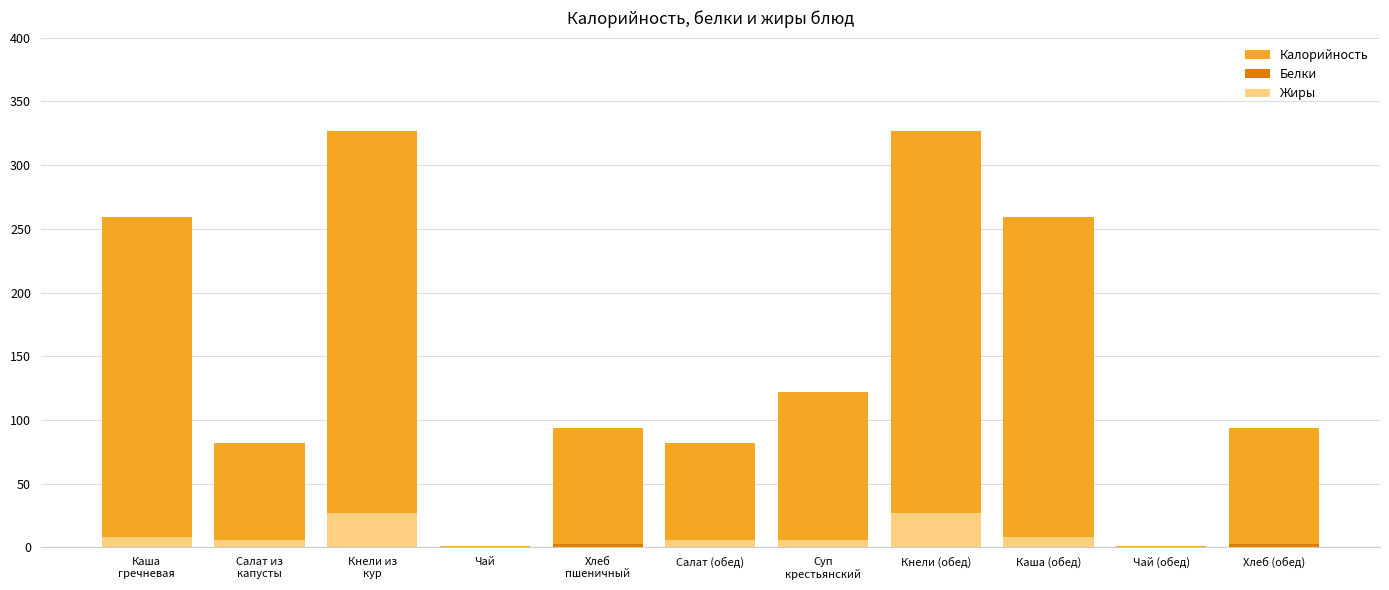

What is the difference between the Белки values at Салат (обед) and Чай?

1